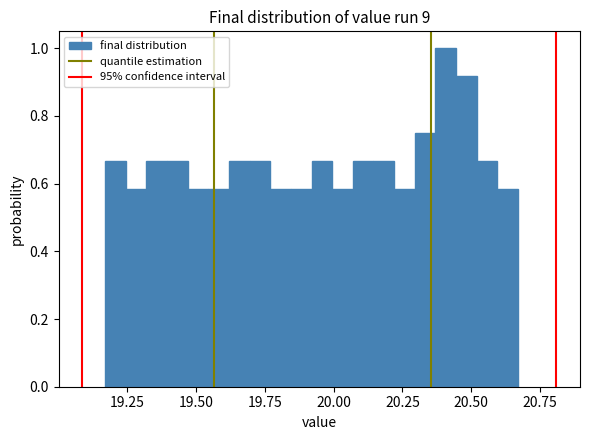

Read against the x-axis, roughly where is the centre of the tallest bar?

20.40